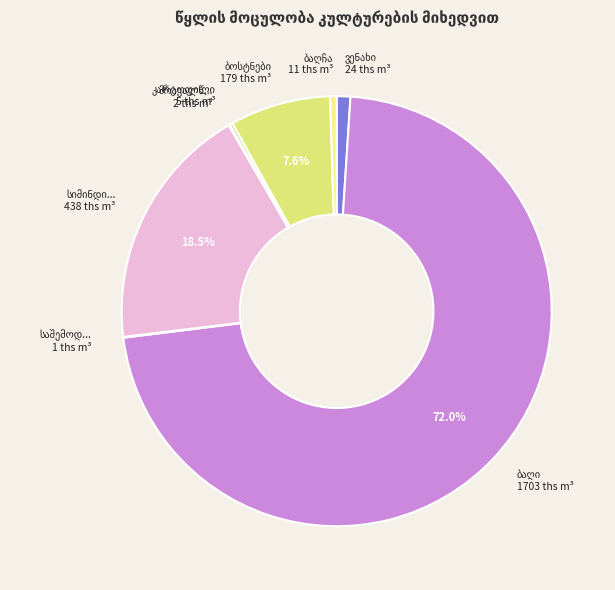

What portion of the pie excludes კარტოფილი?

99.8%